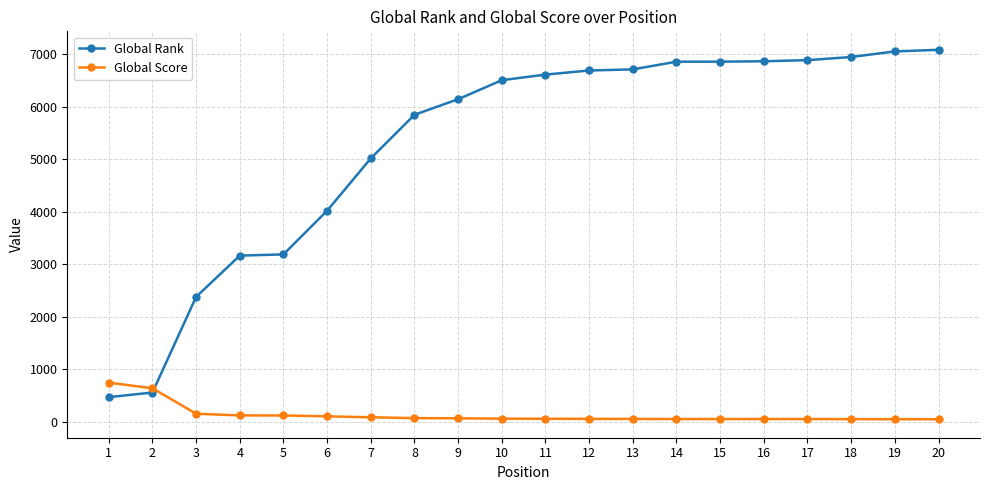

What is the lowest value of the Global Rank series?

467